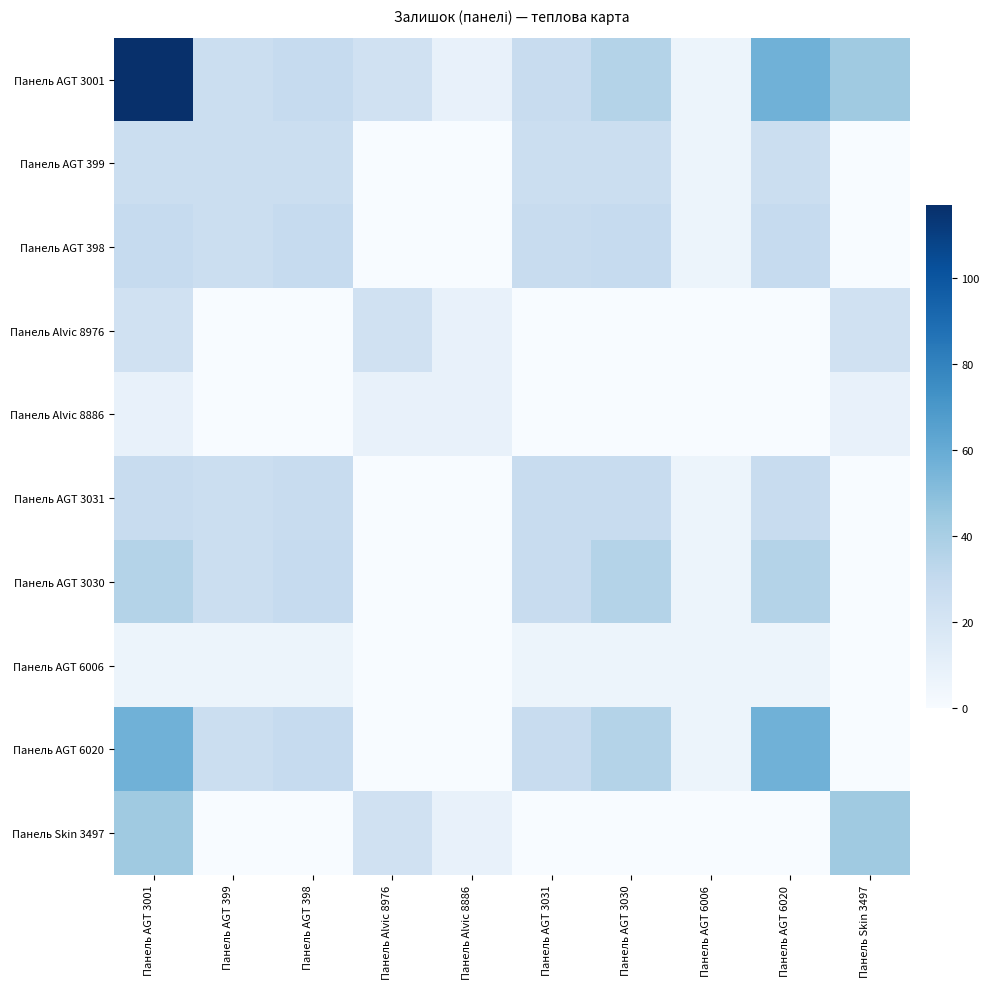

Reading right to left, what are all the values shown in this chart?

Панель AGT 3001: Панель Skin 3497=43	Панель AGT 6020=57	Панель AGT 6006=6	Панель AGT 3030=36	Панель AGT 3031=28	Панель Alvic 8886=9	Панель Alvic 8976=23	Панель AGT 398=29	Панель AGT 399=26	Панель AGT 3001=117
Панель AGT 399: Панель Skin 3497=0	Панель AGT 6020=26	Панель AGT 6006=6	Панель AGT 3030=26	Панель AGT 3031=26	Панель Alvic 8886=0	Панель Alvic 8976=0	Панель AGT 398=26	Панель AGT 399=26	Панель AGT 3001=26
Панель AGT 398: Панель Skin 3497=0	Панель AGT 6020=29	Панель AGT 6006=6	Панель AGT 3030=29	Панель AGT 3031=28	Панель Alvic 8886=0	Панель Alvic 8976=0	Панель AGT 398=29	Панель AGT 399=26	Панель AGT 3001=29
Панель Alvic 8976: Панель Skin 3497=23	Панель AGT 6020=0	Панель AGT 6006=0	Панель AGT 3030=0	Панель AGT 3031=0	Панель Alvic 8886=9	Панель Alvic 8976=23	Панель AGT 398=0	Панель AGT 399=0	Панель AGT 3001=23
Панель Alvic 8886: Панель Skin 3497=9	Панель AGT 6020=0	Панель AGT 6006=0	Панель AGT 3030=0	Панель AGT 3031=0	Панель Alvic 8886=9	Панель Alvic 8976=9	Панель AGT 398=0	Панель AGT 399=0	Панель AGT 3001=9
Панель AGT 3031: Панель Skin 3497=0	Панель AGT 6020=28	Панель AGT 6006=6	Панель AGT 3030=28	Панель AGT 3031=28	Панель Alvic 8886=0	Панель Alvic 8976=0	Панель AGT 398=28	Панель AGT 399=26	Панель AGT 3001=28
Панель AGT 3030: Панель Skin 3497=0	Панель AGT 6020=36	Панель AGT 6006=6	Панель AGT 3030=36	Панель AGT 3031=28	Панель Alvic 8886=0	Панель Alvic 8976=0	Панель AGT 398=29	Панель AGT 399=26	Панель AGT 3001=36
Панель AGT 6006: Панель Skin 3497=0	Панель AGT 6020=6	Панель AGT 6006=6	Панель AGT 3030=6	Панель AGT 3031=6	Панель Alvic 8886=0	Панель Alvic 8976=0	Панель AGT 398=6	Панель AGT 399=6	Панель AGT 3001=6
Панель AGT 6020: Панель Skin 3497=0	Панель AGT 6020=57	Панель AGT 6006=6	Панель AGT 3030=36	Панель AGT 3031=28	Панель Alvic 8886=0	Панель Alvic 8976=0	Панель AGT 398=29	Панель AGT 399=26	Панель AGT 3001=57
Панель Skin 3497: Панель Skin 3497=43	Панель AGT 6020=0	Панель AGT 6006=0	Панель AGT 3030=0	Панель AGT 3031=0	Панель Alvic 8886=9	Панель Alvic 8976=23	Панель AGT 398=0	Панель AGT 399=0	Панель AGT 3001=43